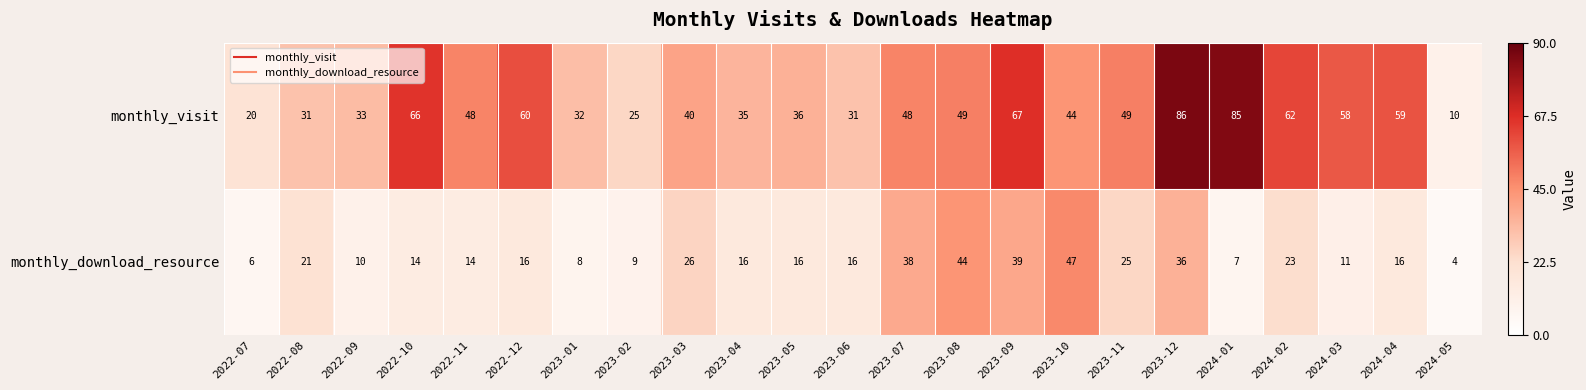

At which label is monthly_download_resource closest to 25?

2023-11